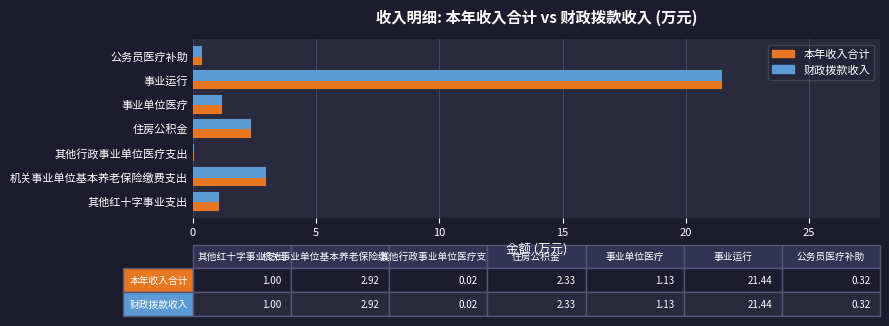

At which category is the sum across all series the highest?

事业运行